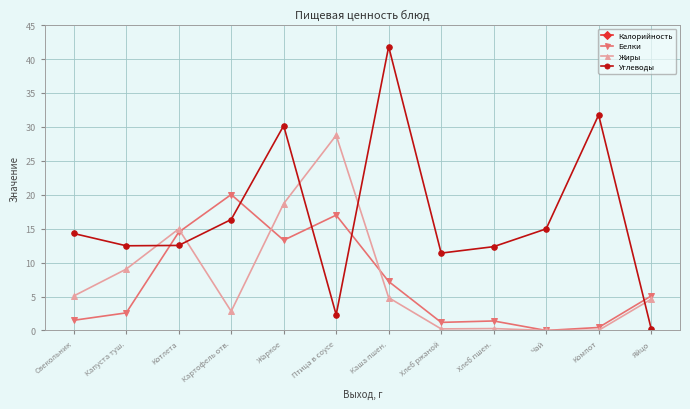

Which category has the highest value across all series?

Жаркое